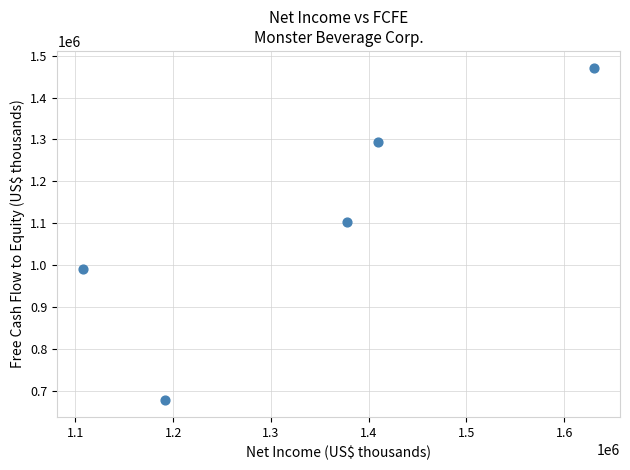

What is the range of X values (max minus min)?

523153